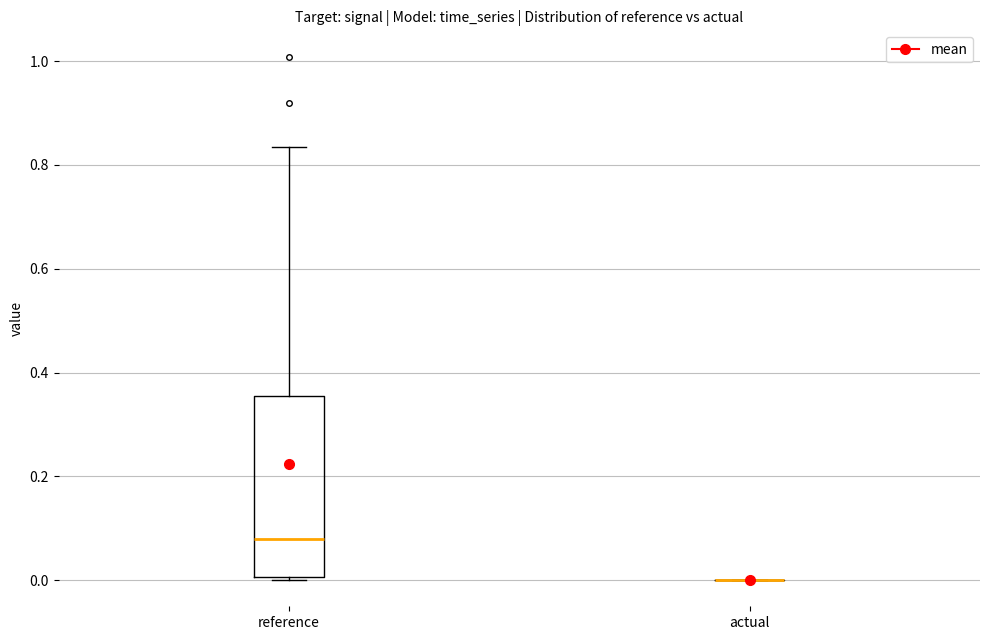

Where is the upper edge of the box for reference on the y-axis? The values are not printed on the chart, so give them approximately, as read against the axis.

0.36